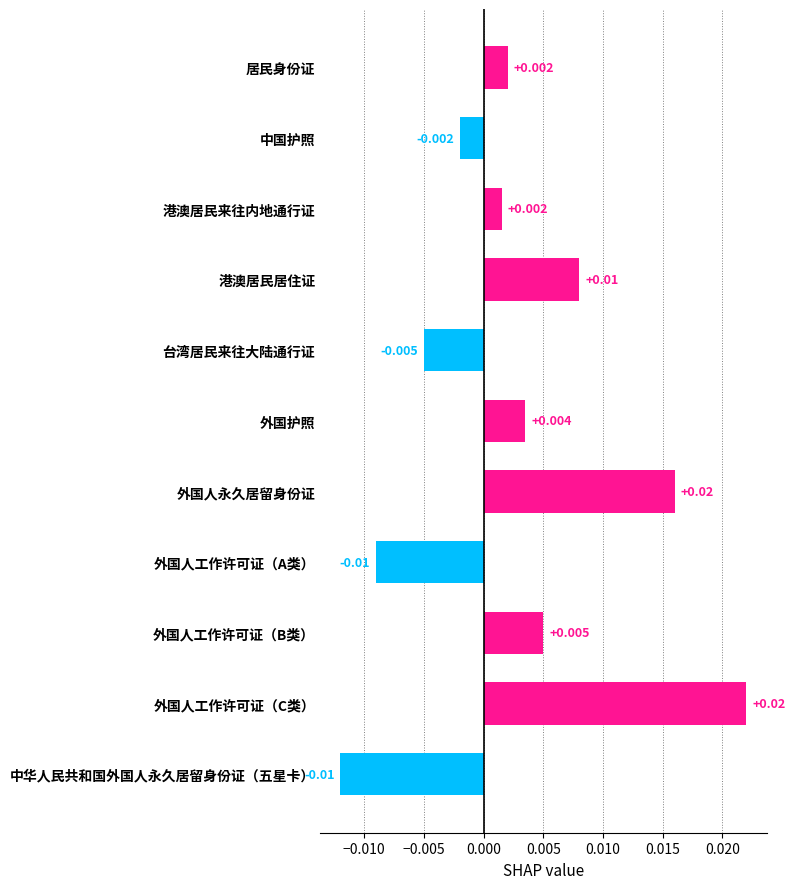

Between 外国人永久居留身份证 and 中国护照, which is larger?

外国人永久居留身份证